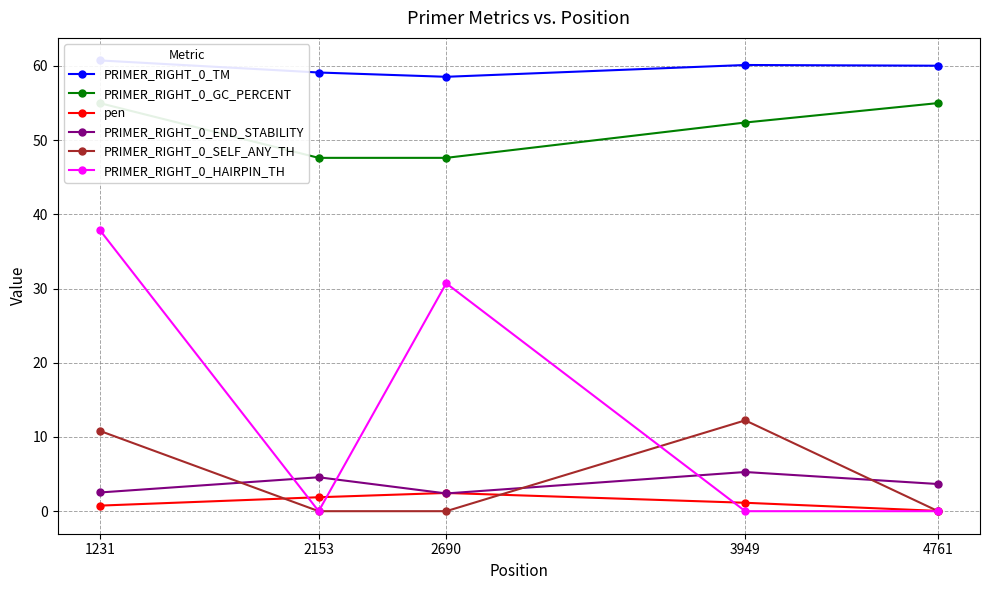

Which series has the largest total across all categories?

PRIMER_RIGHT_0_TM